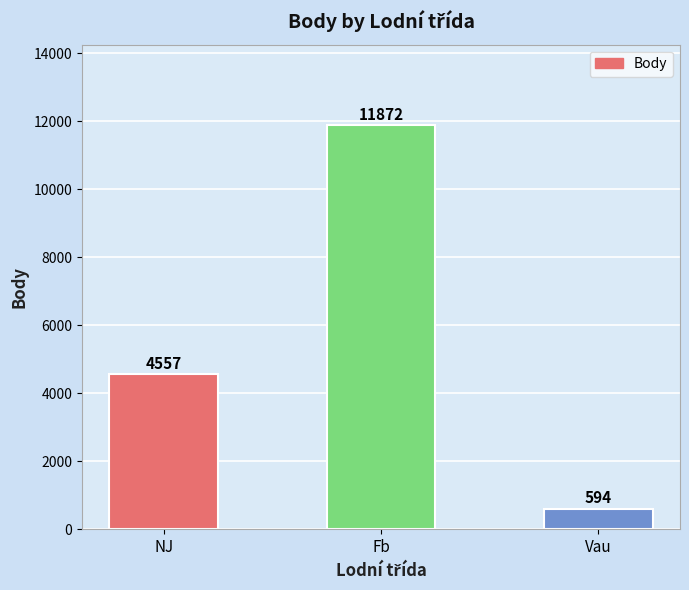

Rank the categories by value from highest to lowest.

Fb, NJ, Vau